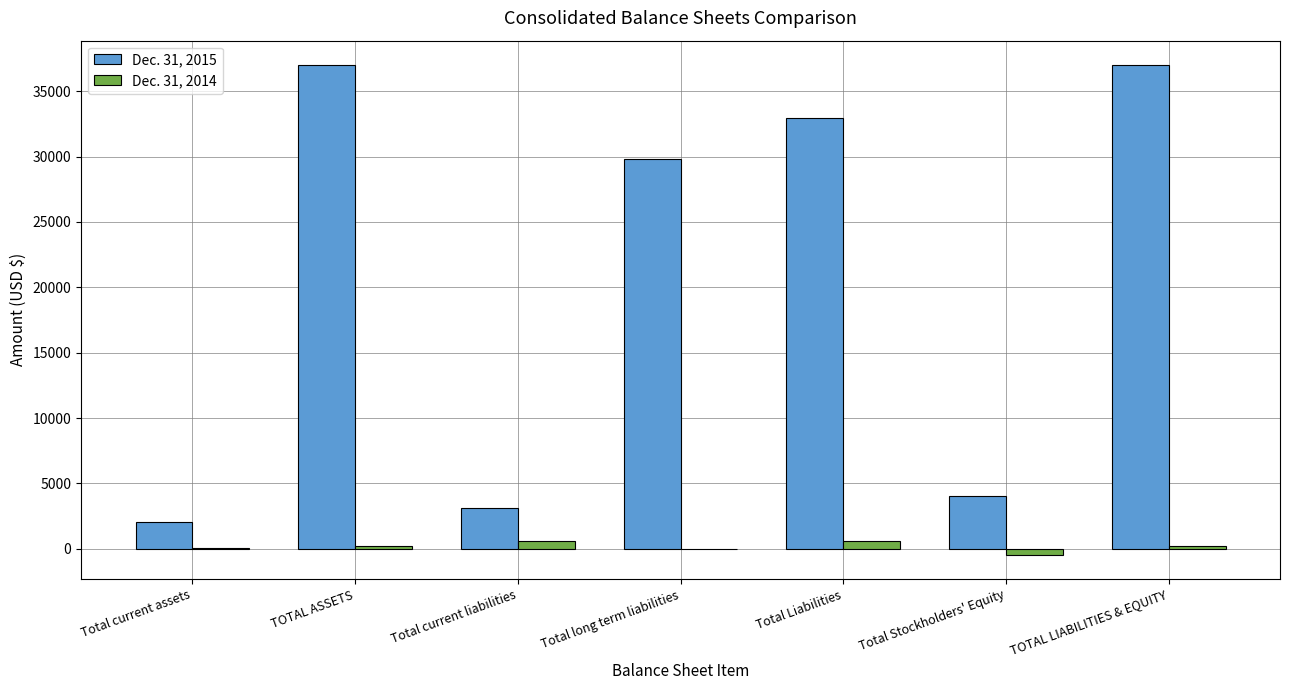

Which series has the largest total across all categories?

Dec. 31, 2015